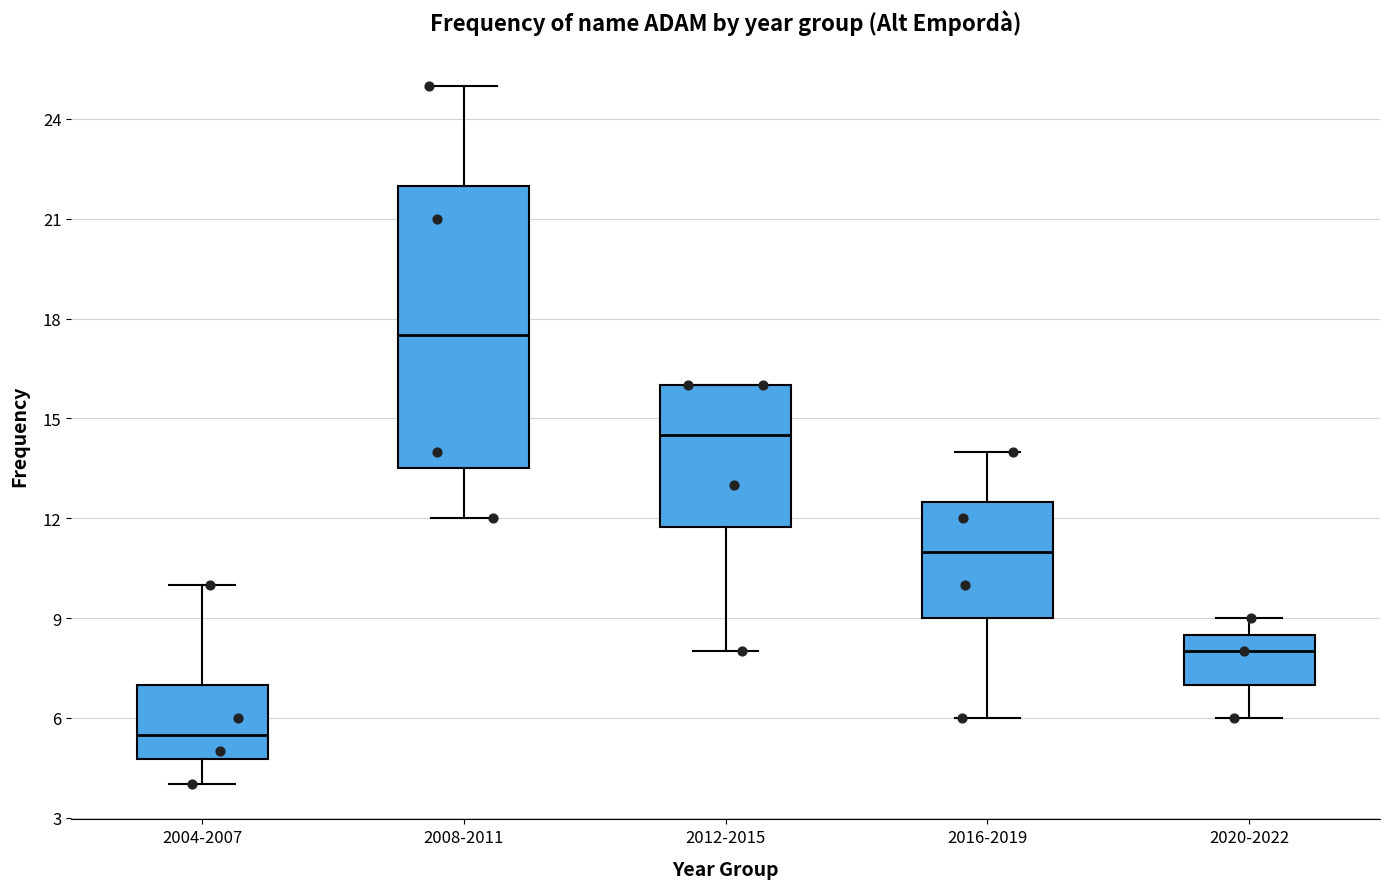

Which box is the tallest, from its lower edge to its upper edge?

2008-2011